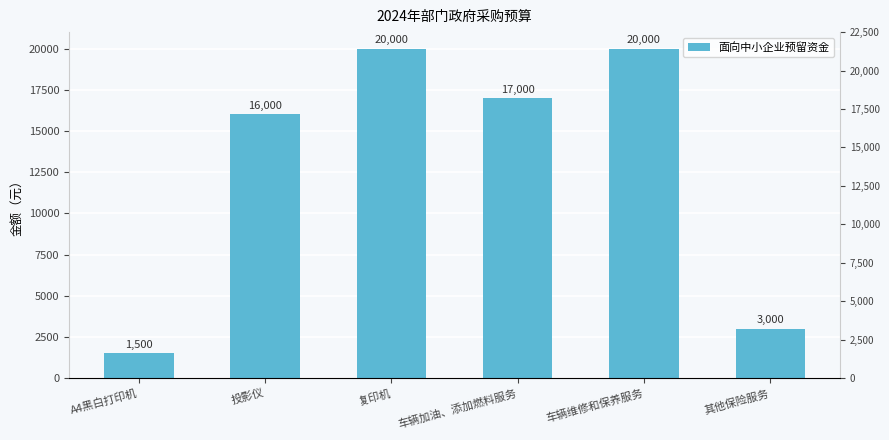

Reading left to right, extract all data points from this chart.

1500	16000	20000	17000	20000	3000